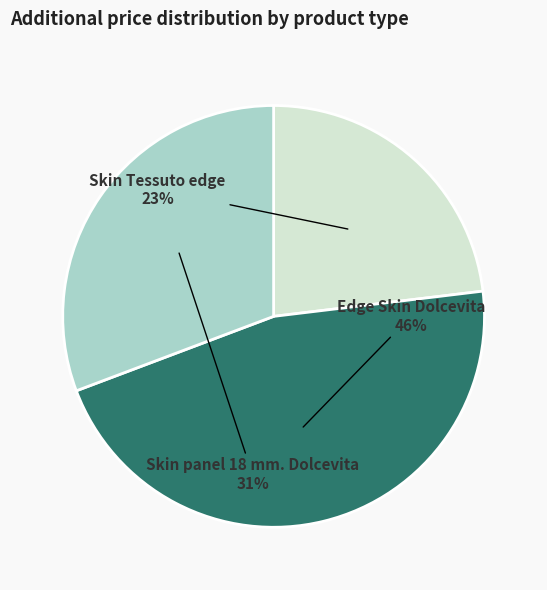

To the nearest percent, what is the average slice percentage?

33%